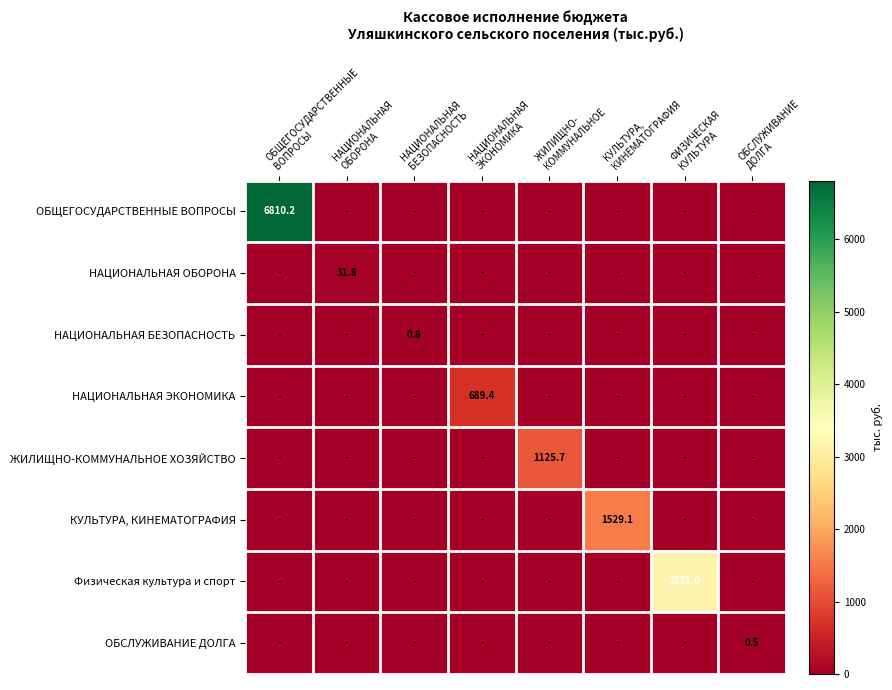

Which series has the largest range (max minus min)?

ОБЩЕГОСУДАРСТВЕННЫЕ ВОПРОСЫ